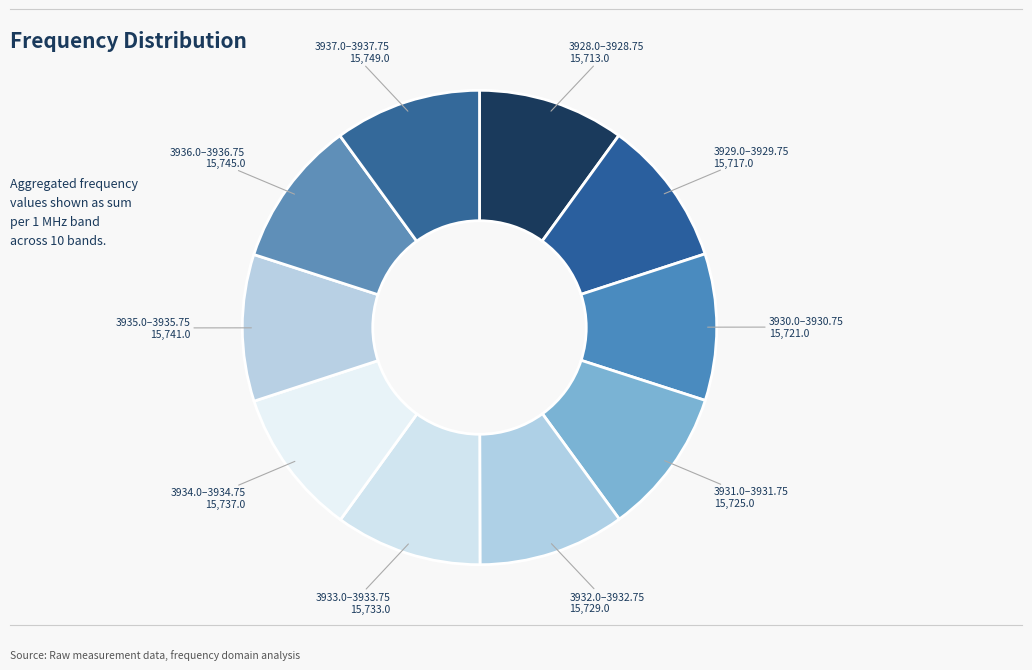

Rank the categories by value from lowest to highest.

3928.0-3928.75, 3929.0-3929.75, 3930.0-3930.75, 3931.0-3931.75, 3932.0-3932.75, 3933.0-3933.75, 3934.0-3934.75, 3935.0-3935.75, 3936.0-3936.75, 3937.0-3937.75